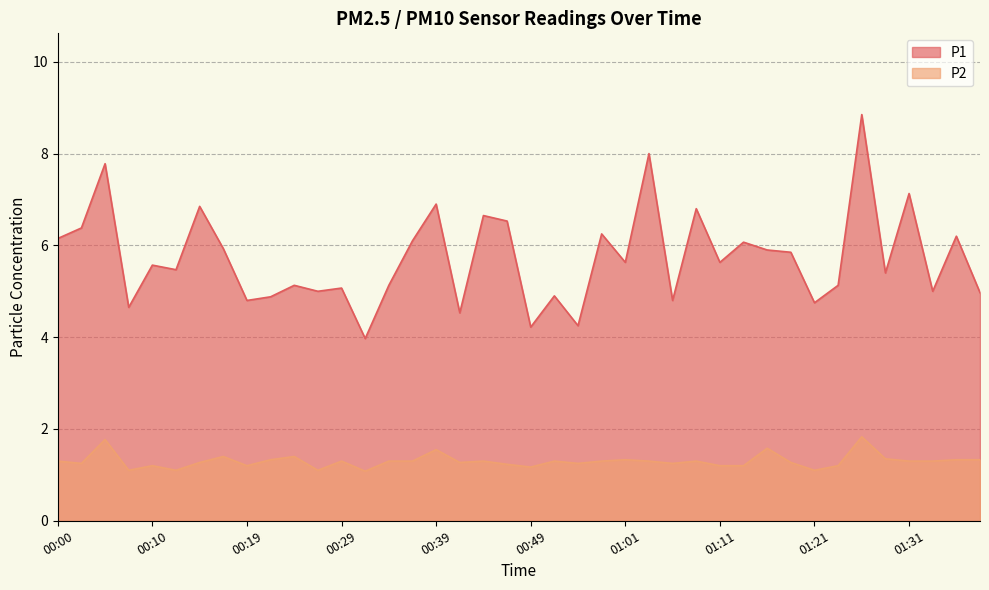

Which series has the largest range (max minus min)?

P1